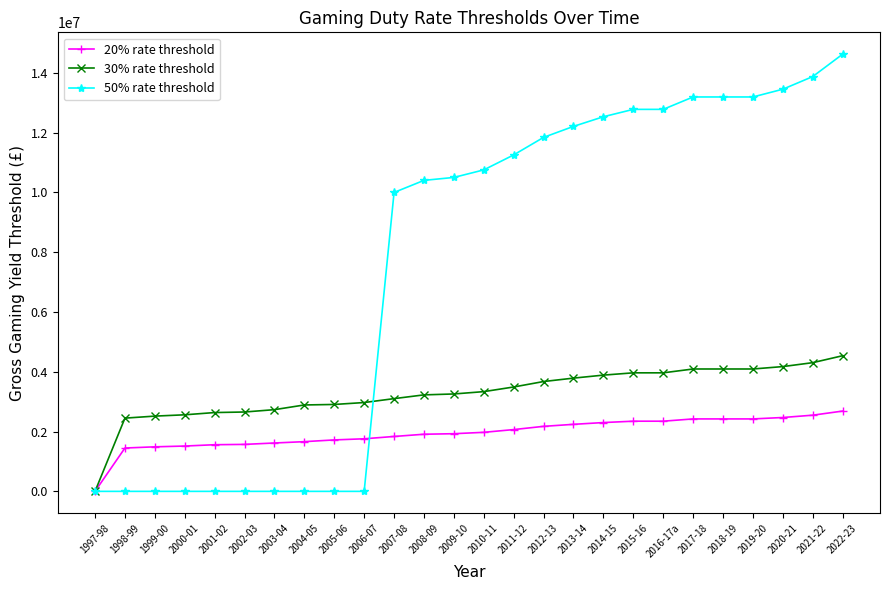

What is the difference between the maximum and second lowest values in the 50% rate threshold series?

14626000